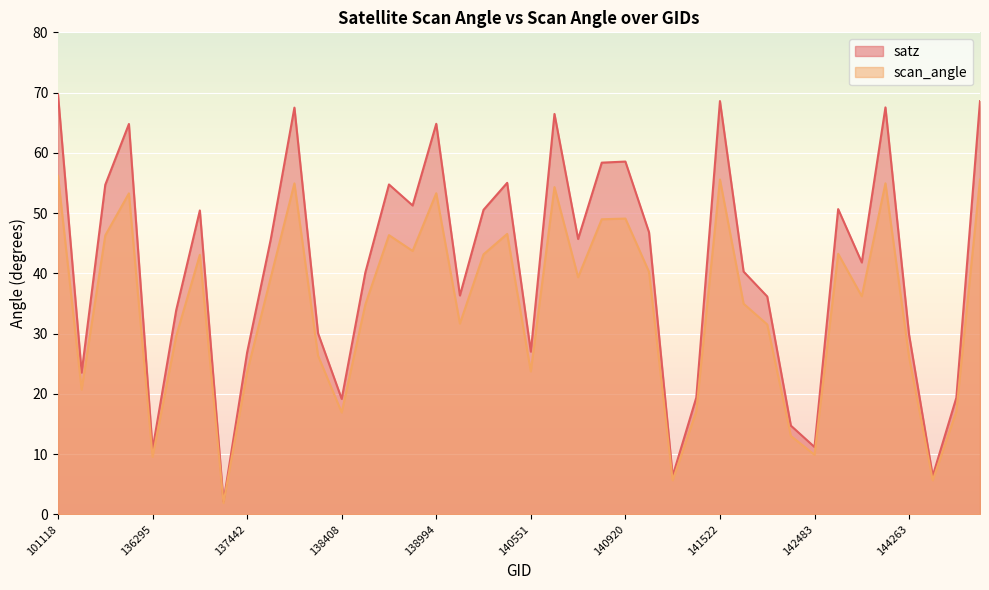

What is the difference between the scan_angle values at 138796 and 140551?

22.6